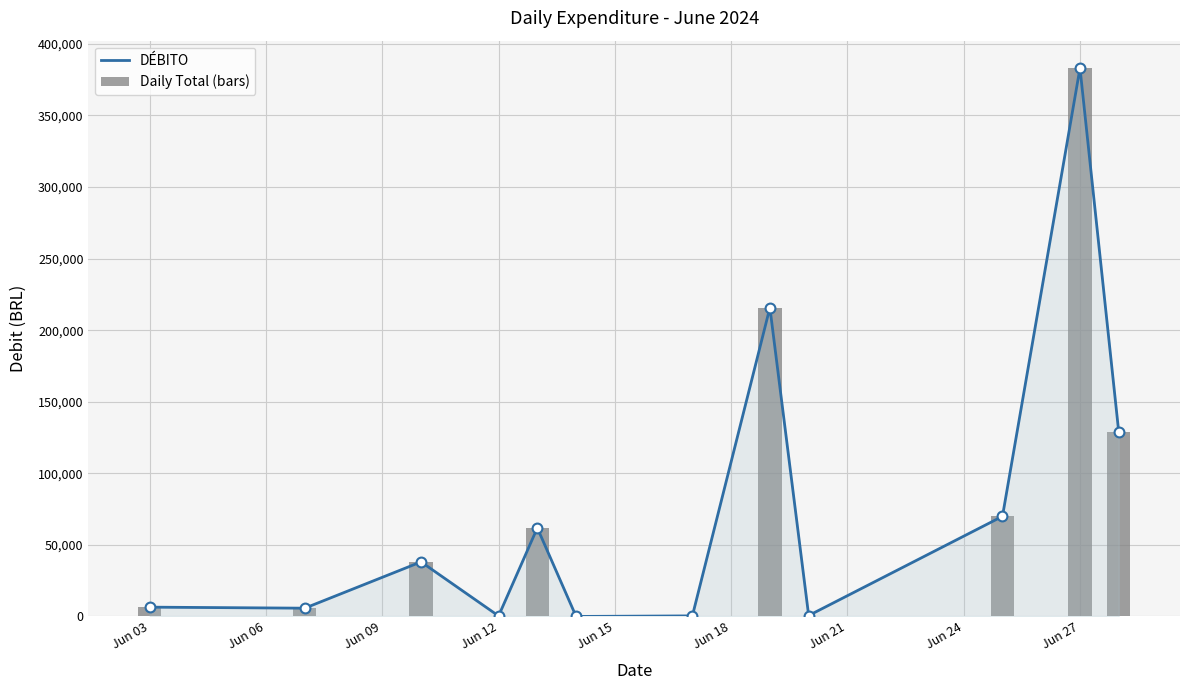

Which series has the largest total across all categories?

DÉBITO